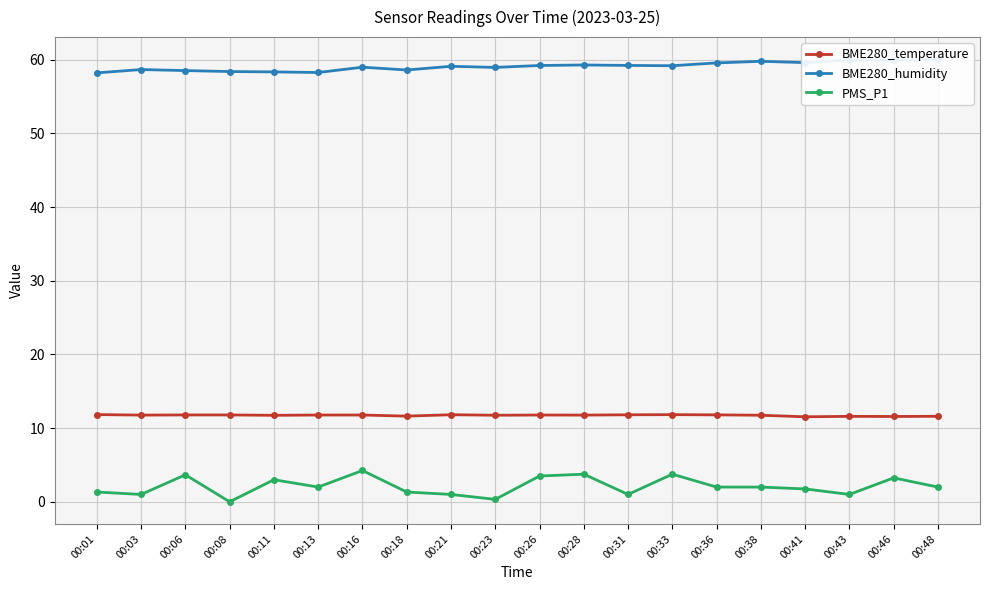

What is the average value of the BME280_temperature series?

11.7